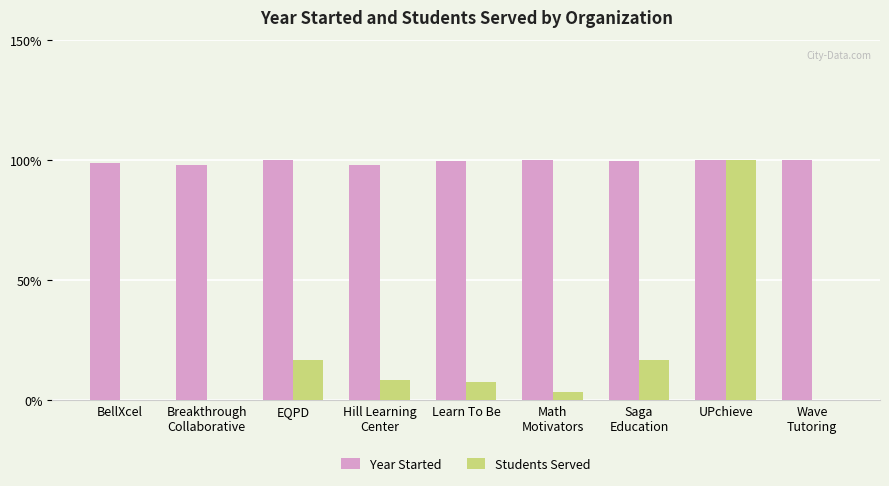

At which category is the sum across all series the highest?

UPchieve